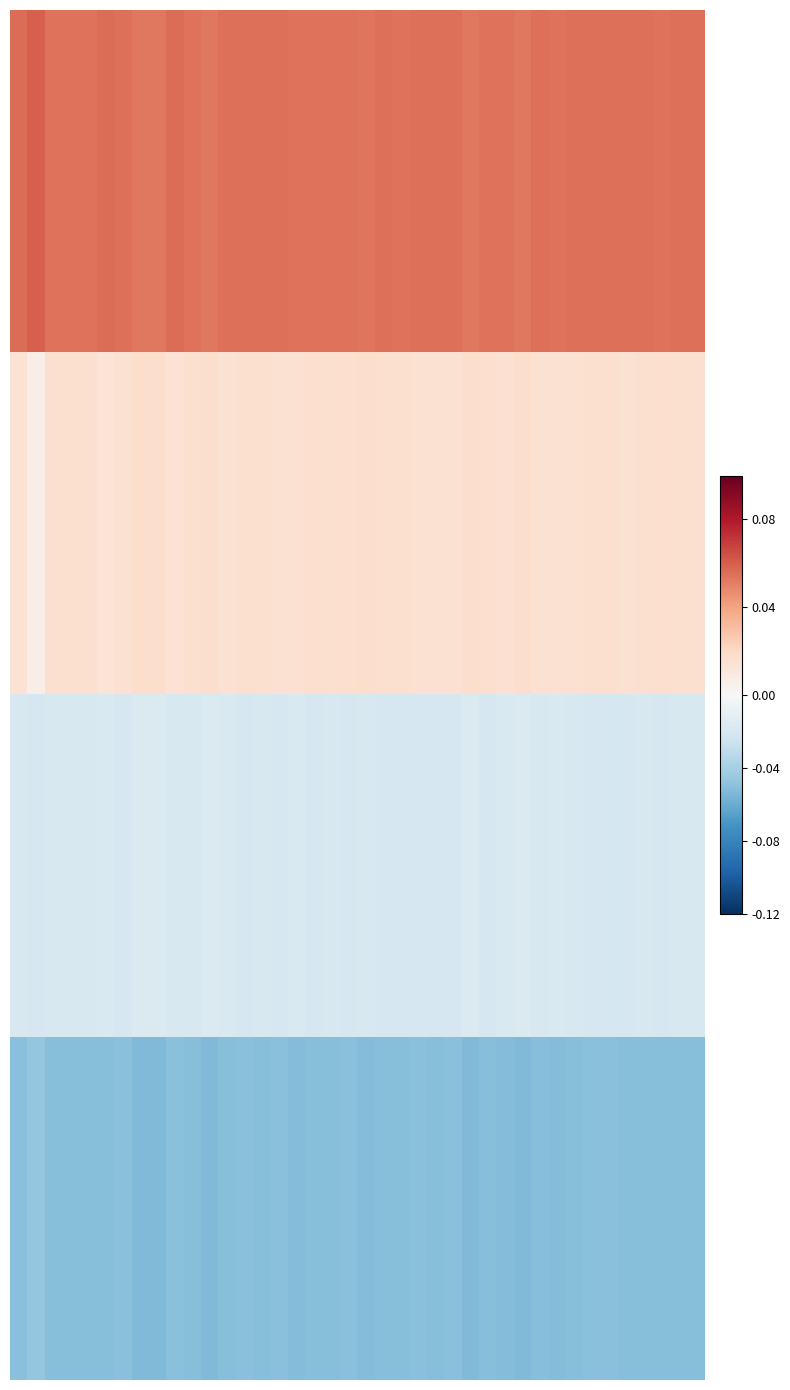

How many distinct data groups are displayed?

4